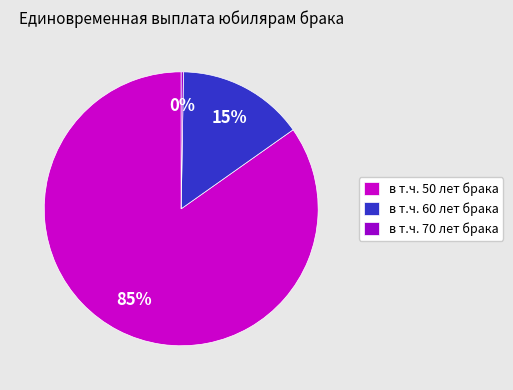

The в т.ч. 50 лет брака slice represents 85% of the pie. True or false?

True